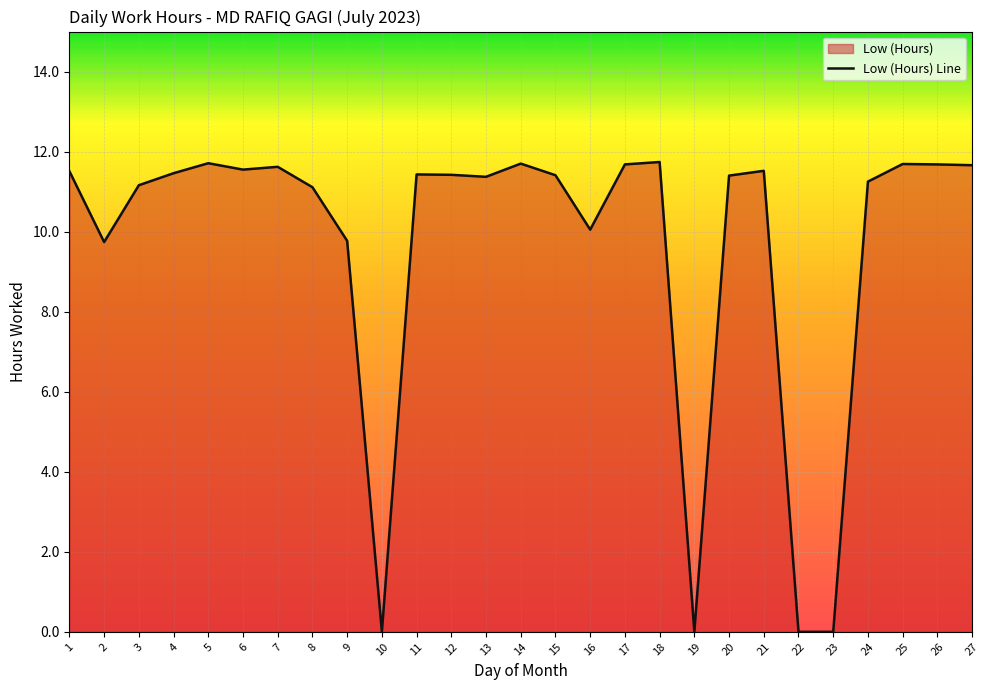

List the labels in order of value, smallest first.

10, 19, 22, 23, 2, 9, 16, 8, 3, 24, 13, 20, 15, 12, 11, 4, 1, 21, 6, 7, 27, 17, 26, 25, 14, 5, 18